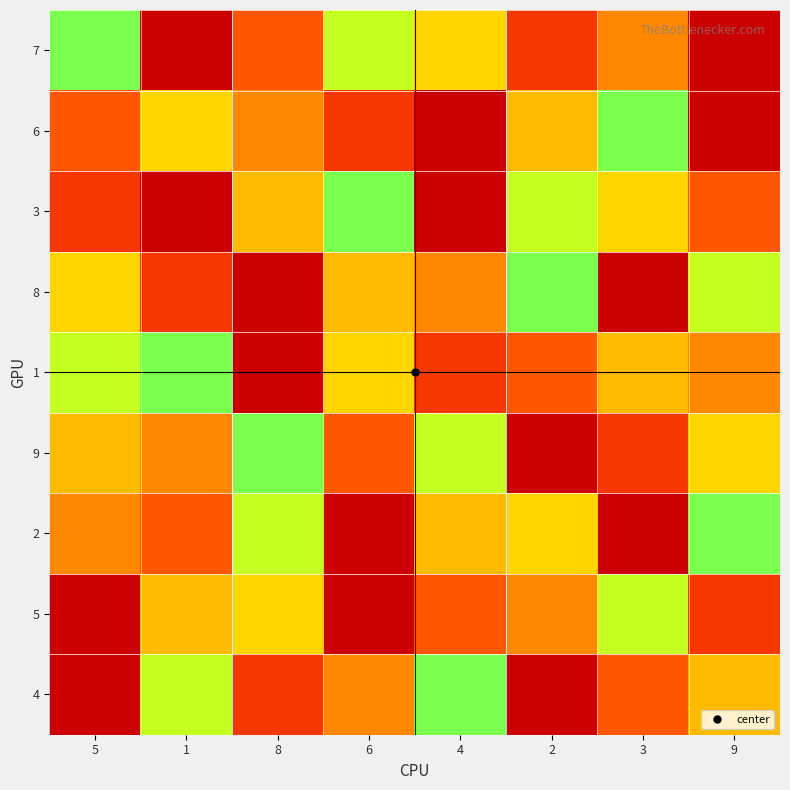

What is the smallest value displayed?

1